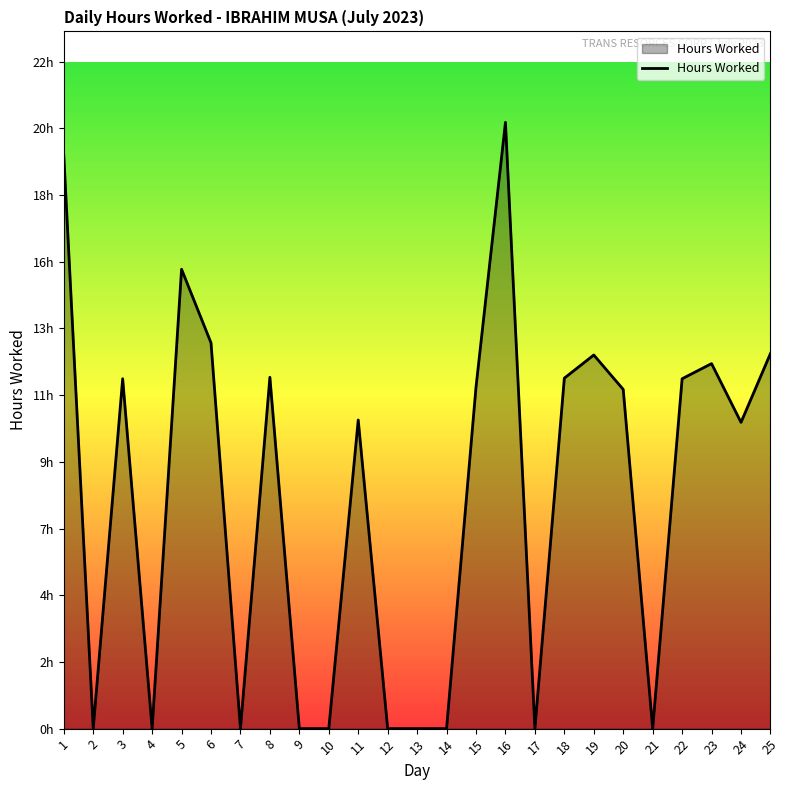

True or false: there are more than 2 points higher than both neighbors.

True